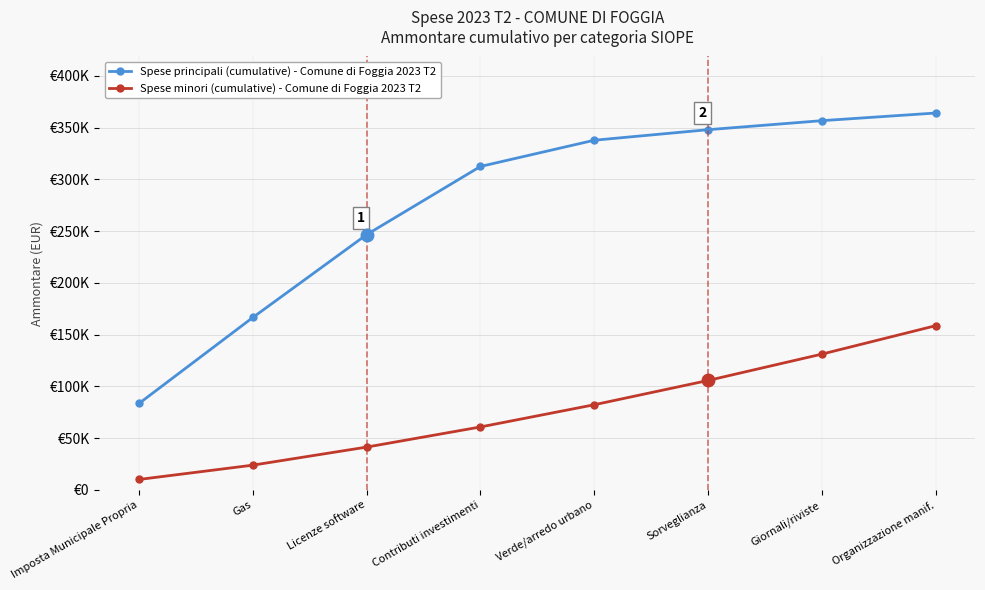

True or false: Spese principali (cumulative) - Comune di Foggia 2023 T2 and Spese minori (cumulative) - Comune di Foggia 2023 T2 intersect in this chart.

False